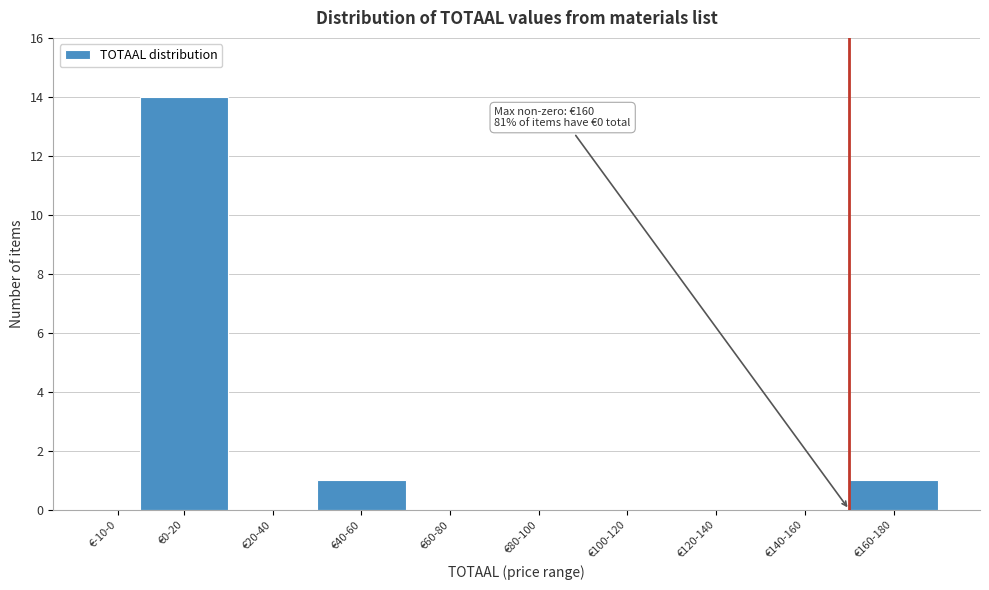

Reading right to left, what are all the values shown in this chart?

€160-180=1	€140-160=0	€120-140=0	€100-120=0	€80-100=0	€60-80=0	€40-60=1	€20-40=0	€0-20=14	€-10-0=0